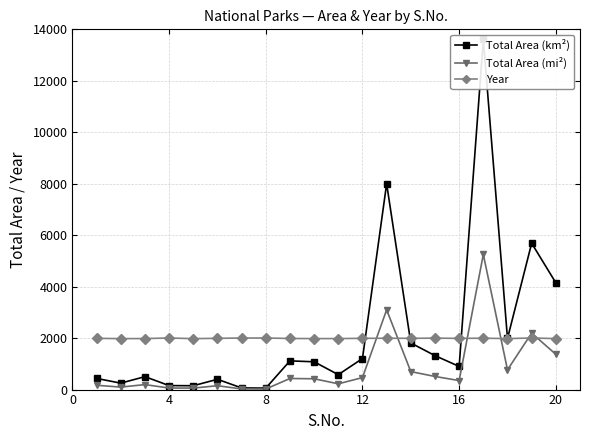

True or false: Total Area (mi²) and Year intersect in this chart.

True